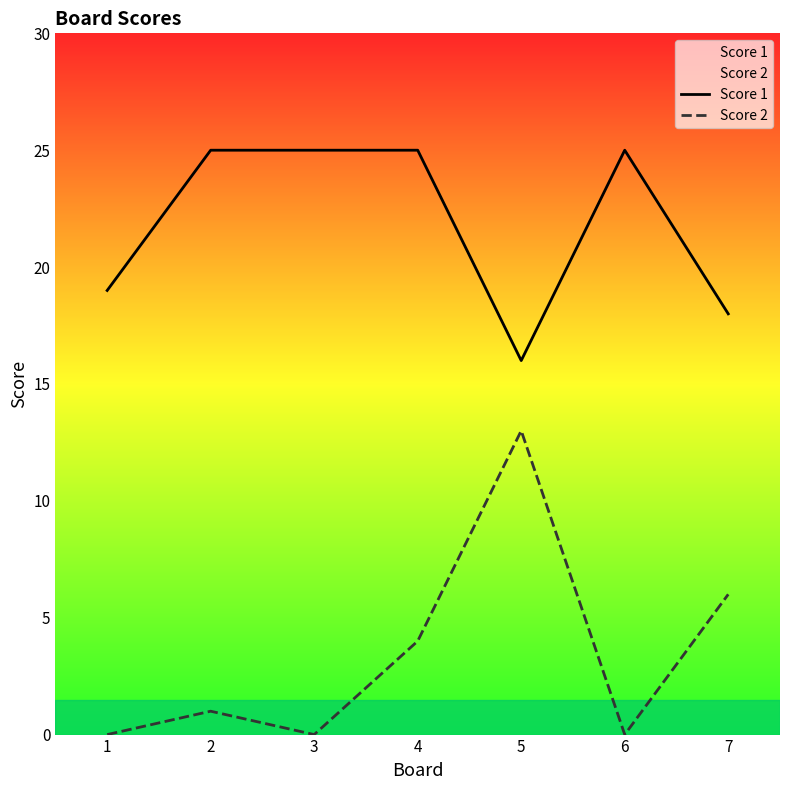

Rank the series by their average value, from highest to lowest.

Score 1, Score 2